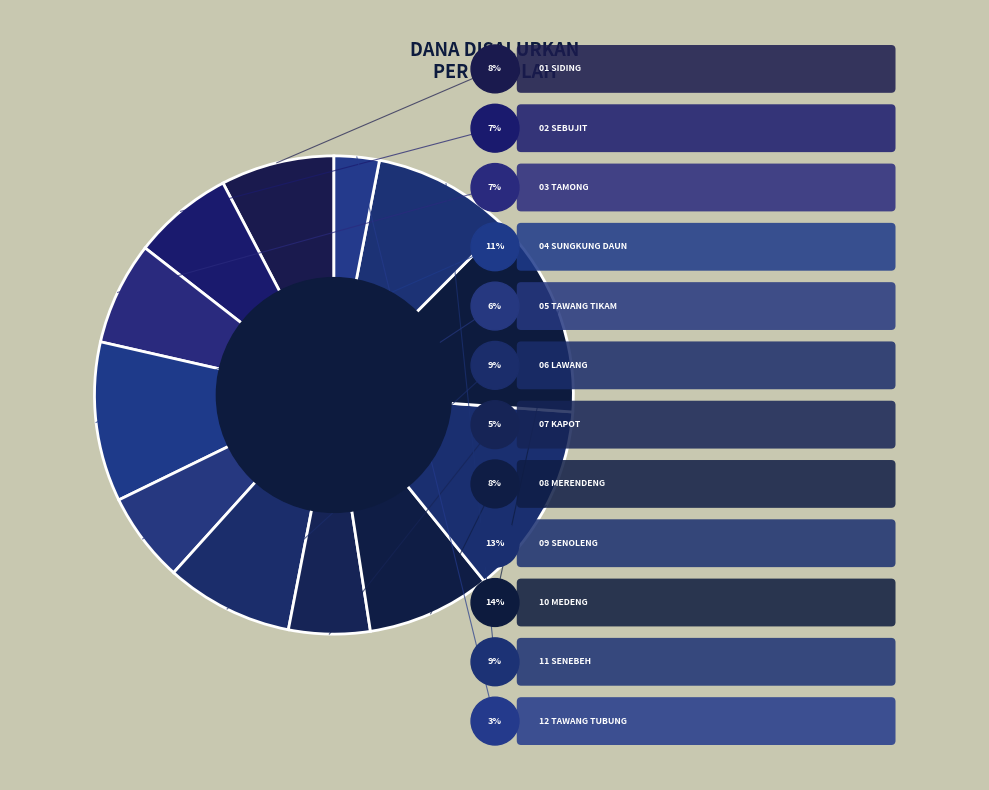

To the nearest percent, what is the difference between the largest and smallest slice percentages?

11%